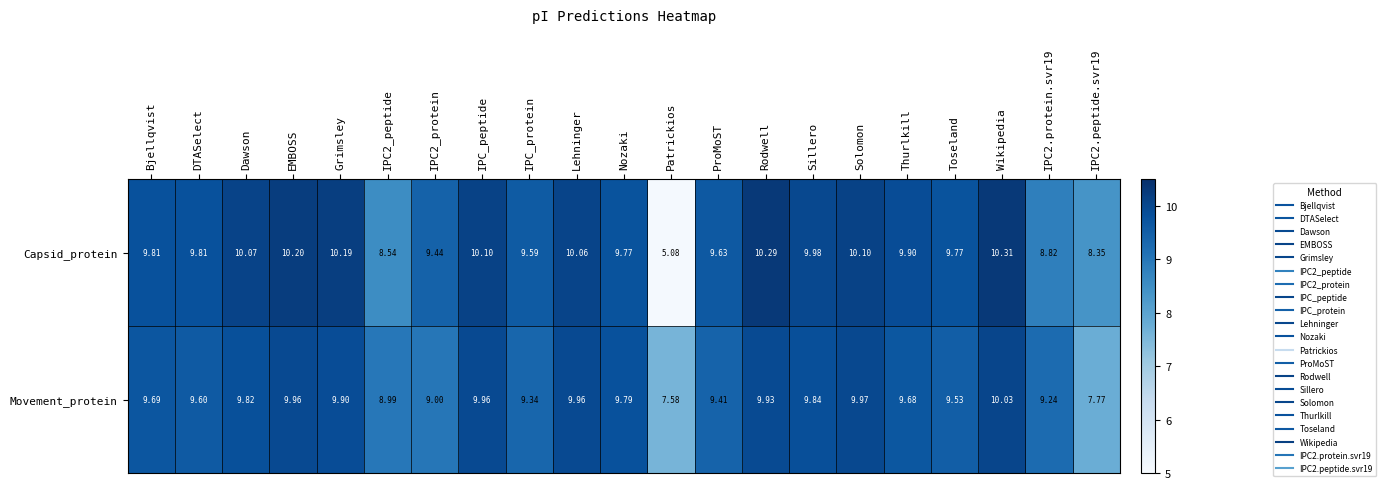

Between Dawson and IPC2_protein, which series saw the biggest shift?

Movement_protein